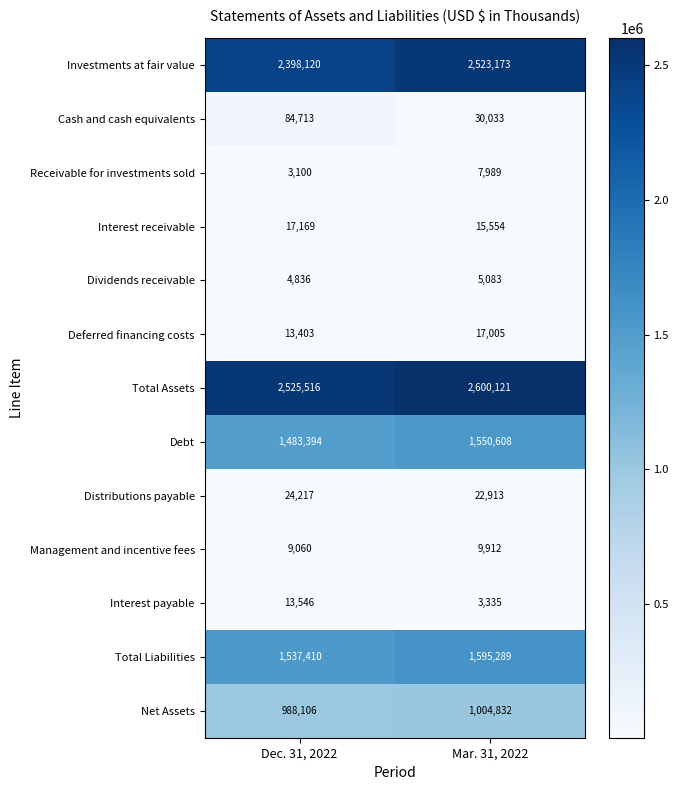

How many distinct data groups are displayed?

13